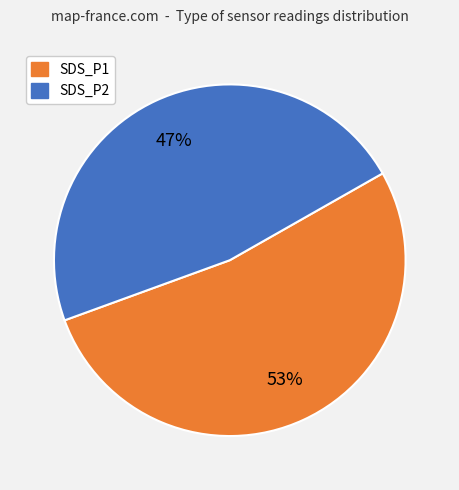

To the nearest percent, what is the average slice percentage?

50%